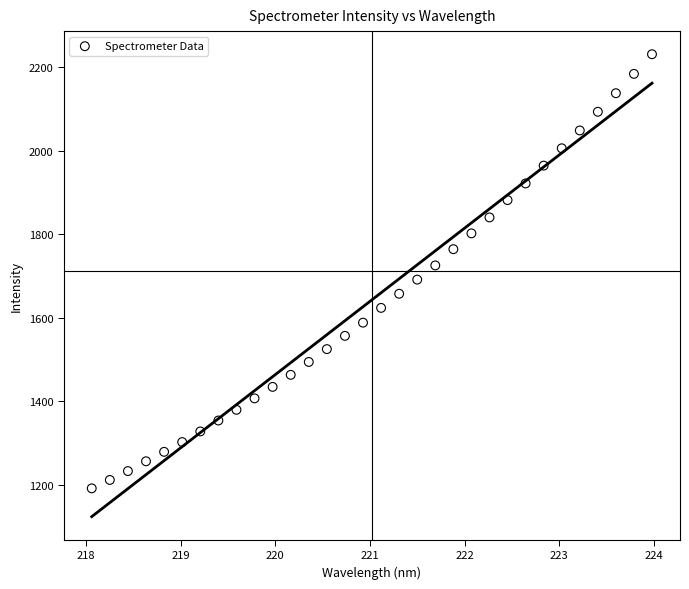

What is the range of X values (max minus min)?

5.9